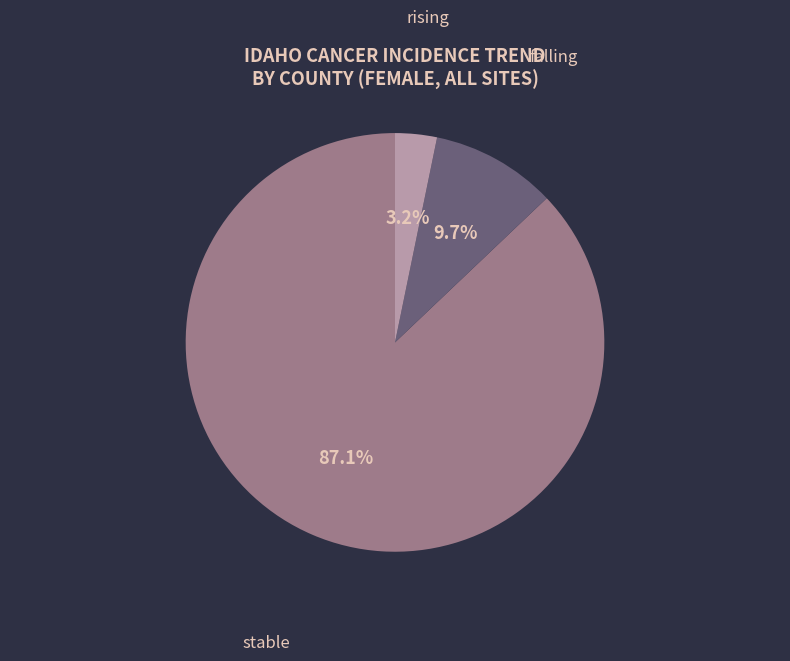

What percentage is NOT represented by rising?

96.8%